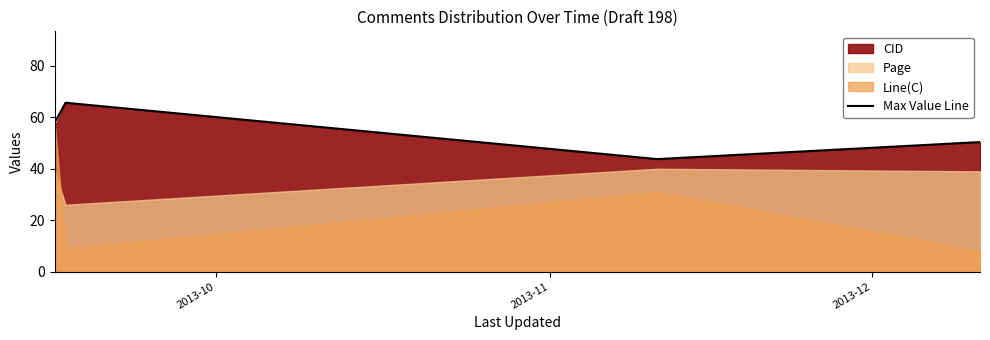

How many values are below 67?

10